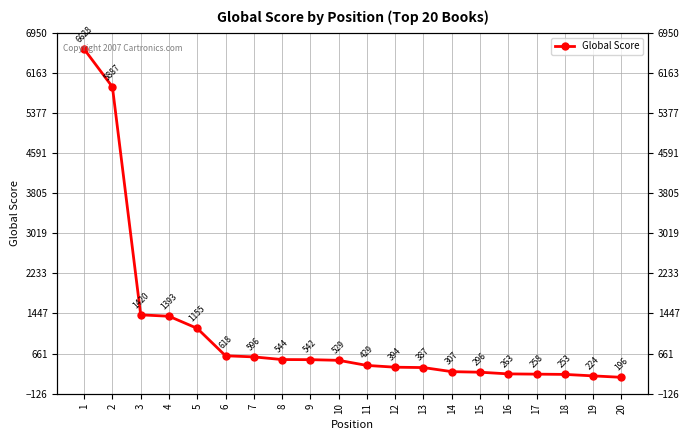

How many data points does each series have?

20